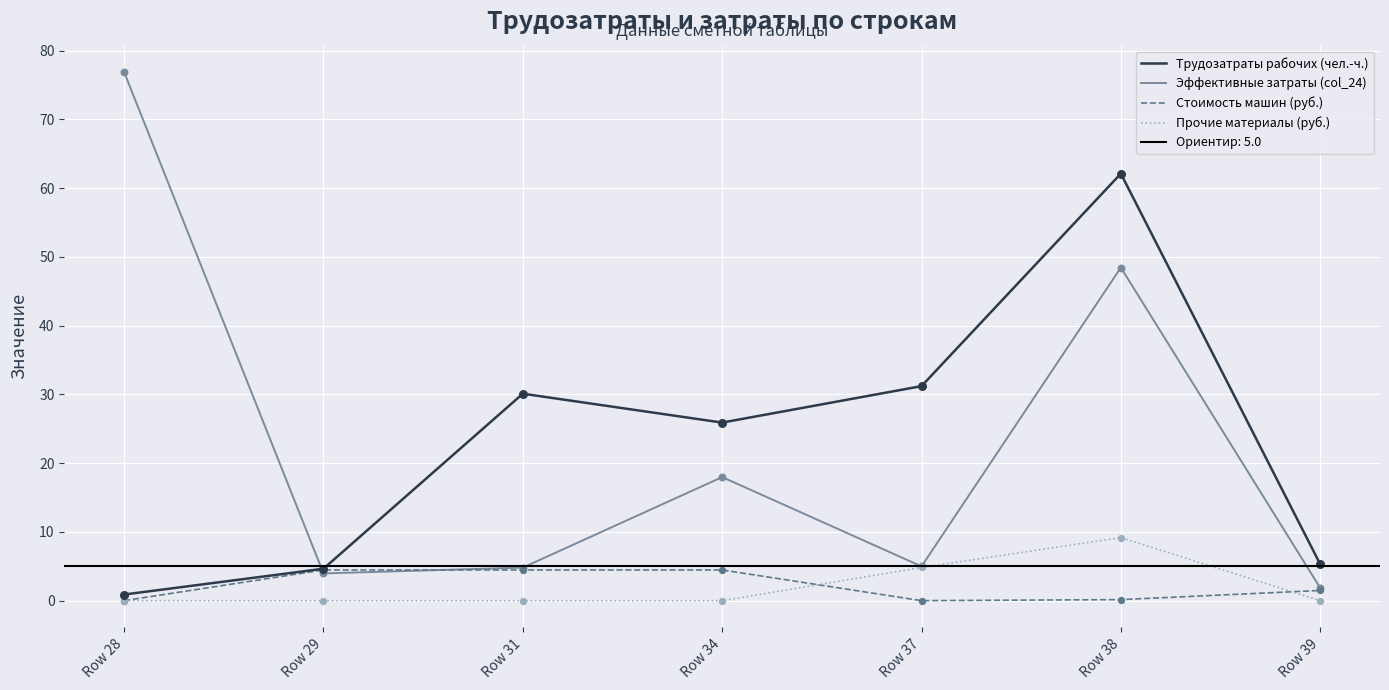

Which series reaches the minimum Y coordinate?

Прочие материалы (руб.)